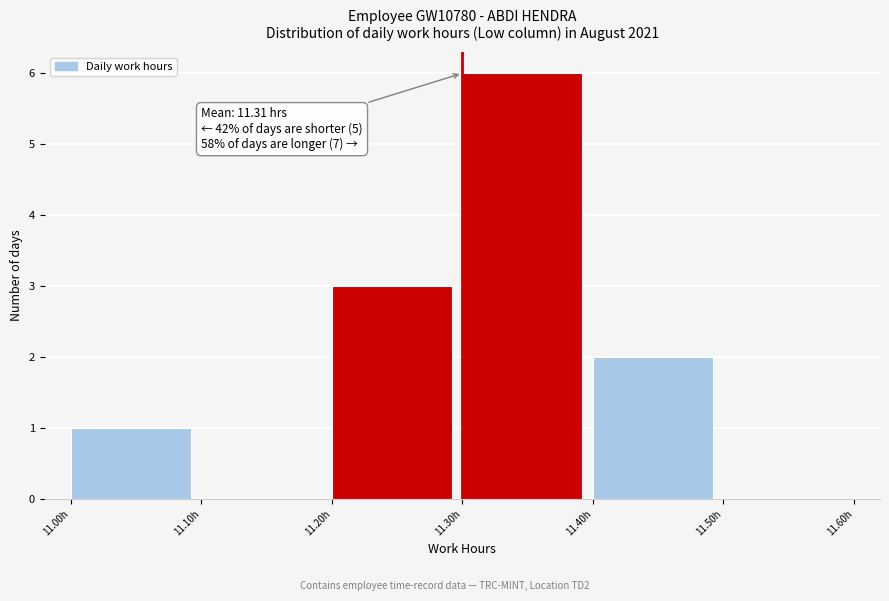

Which range on the x-axis has the tallest bar?

11.3 to 11.4